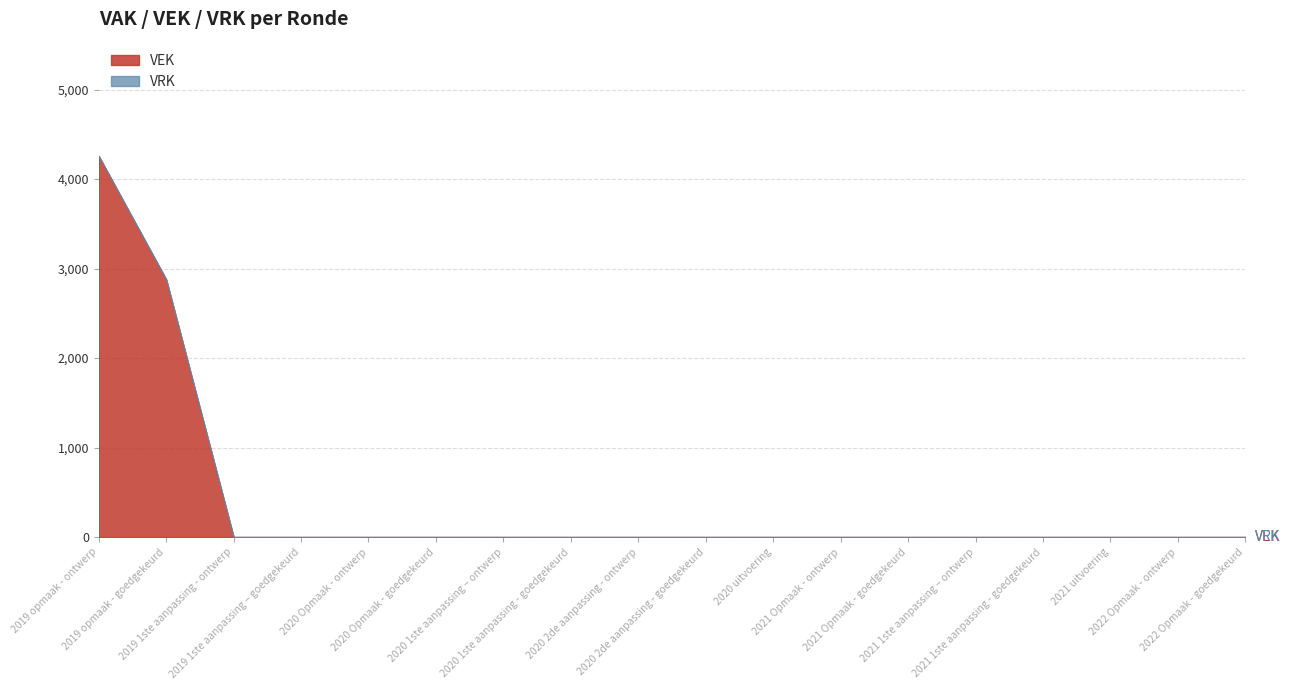

True or false: VRK and VEK intersect in this chart.

False